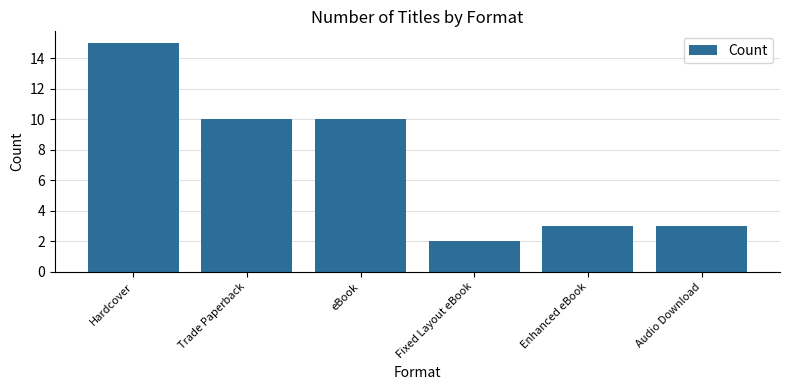

What is the sum of all values?

43